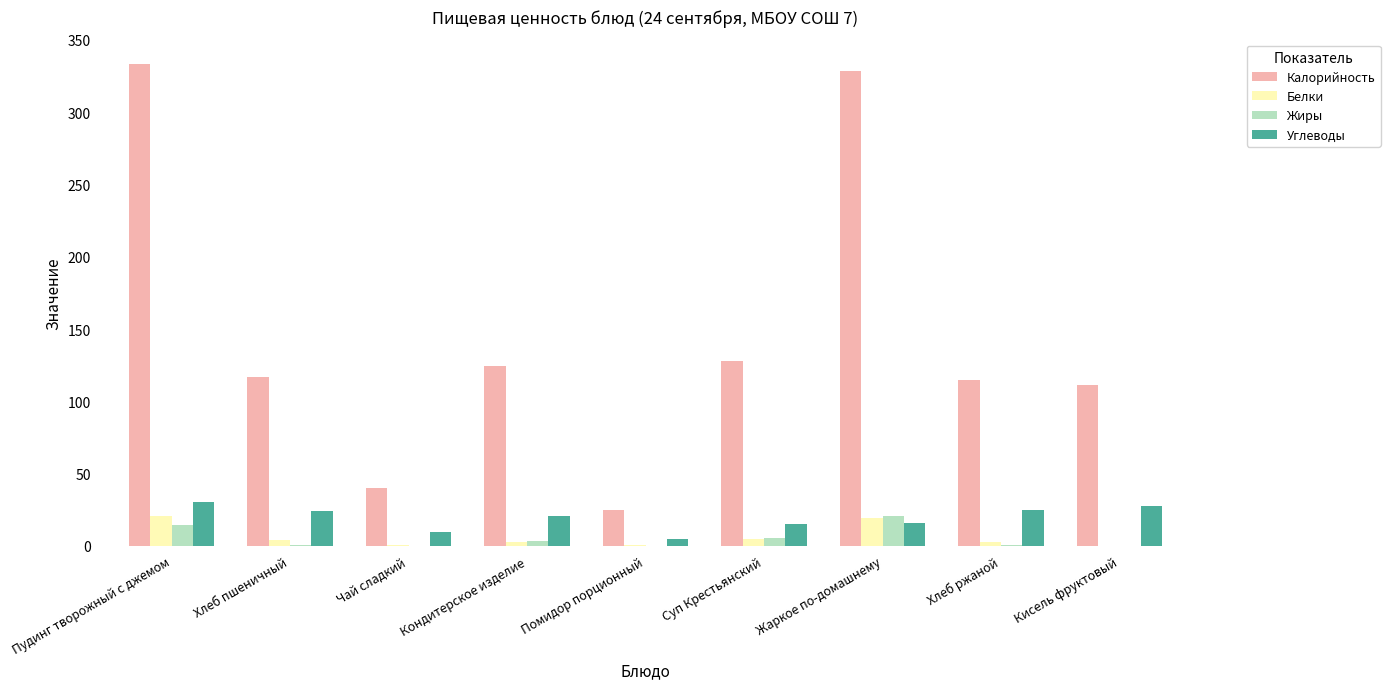

Between Чай сладкий and Кондитерское изделие, which series saw the biggest shift?

Калорийность